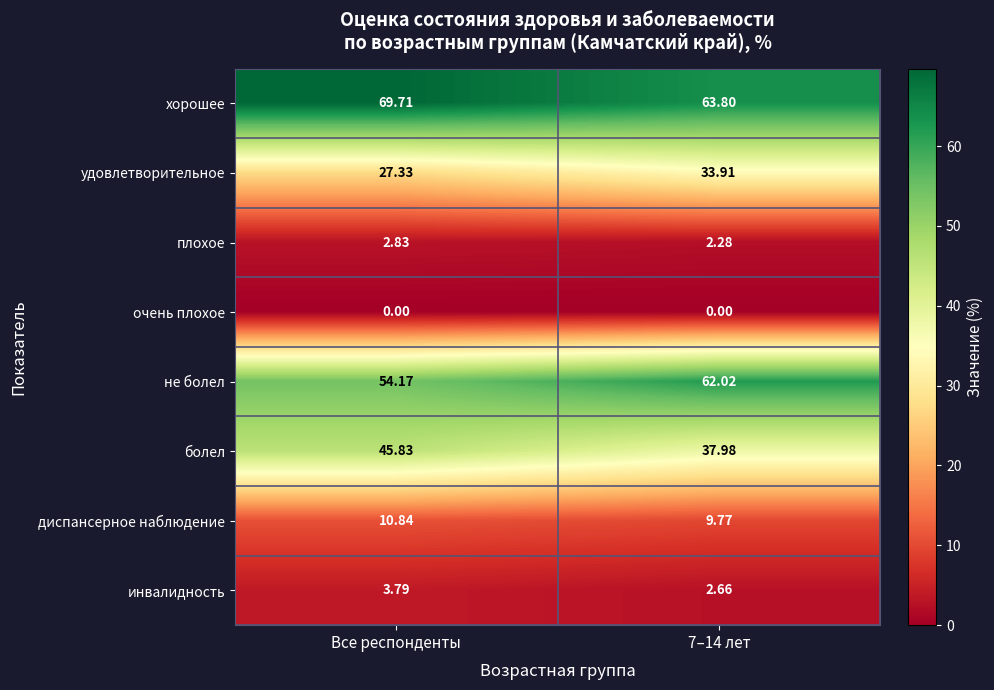

Which label corresponds to the largest value in the chart?

Все респонденты